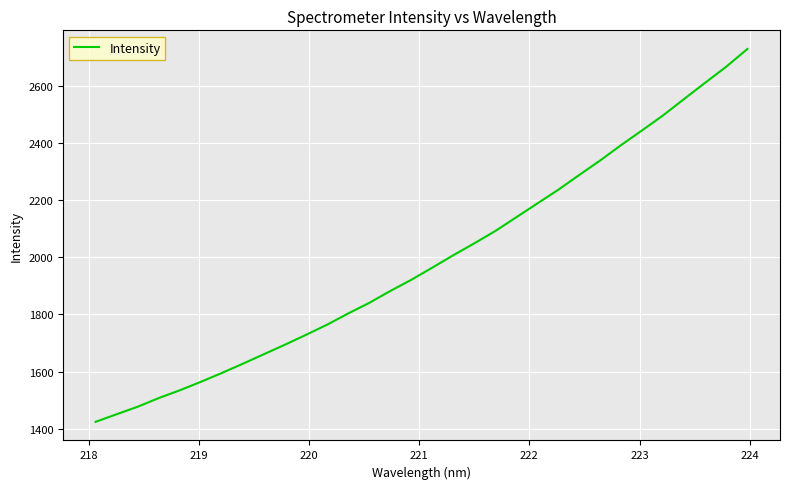

Reading left to right, list all the values displayed in this chart.

1424.1	1450.6	1476.9	1507.2	1534.3	1563.9	1595.0	1627.4	1660.7	1694.0	1728.4	1763.9	1803.0	1840.0	1881.6	1920.7	1963.3	2006.8	2048.4	2091.5	2139.8	2188.0	2236.1	2288.0	2338.9	2393.0	2444.5	2497.0	2554.4	2611.0	2667.0	2728.5